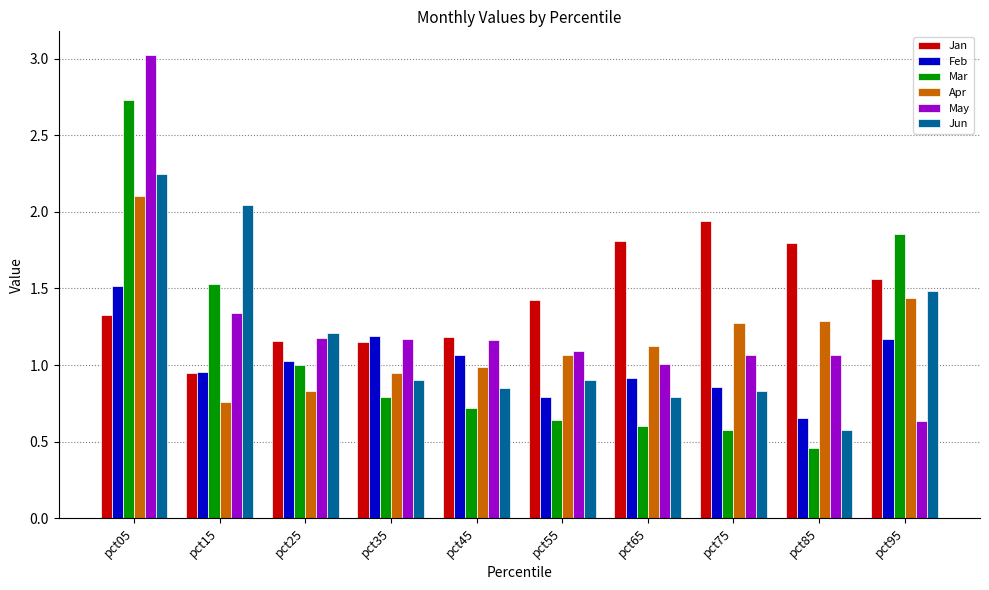

What is the sum of all Mar values?

10.9